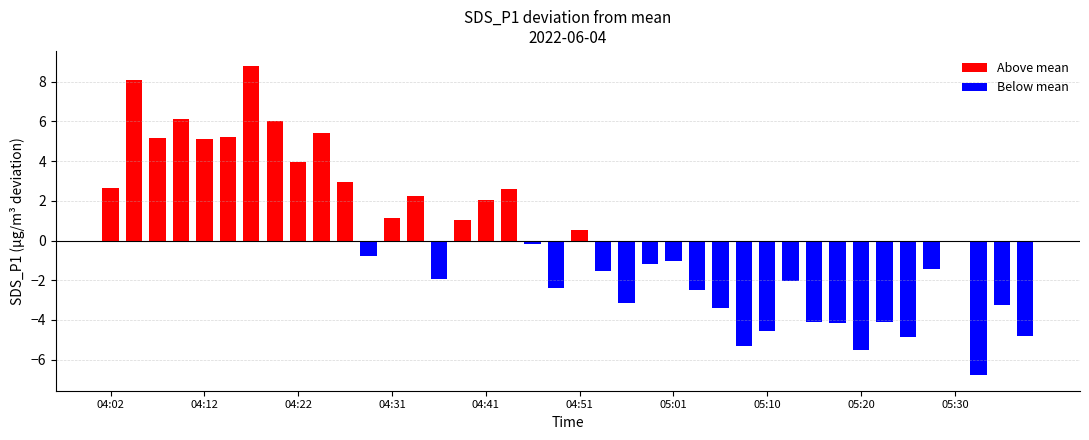

What is the sum of all Above mean values?

69.1